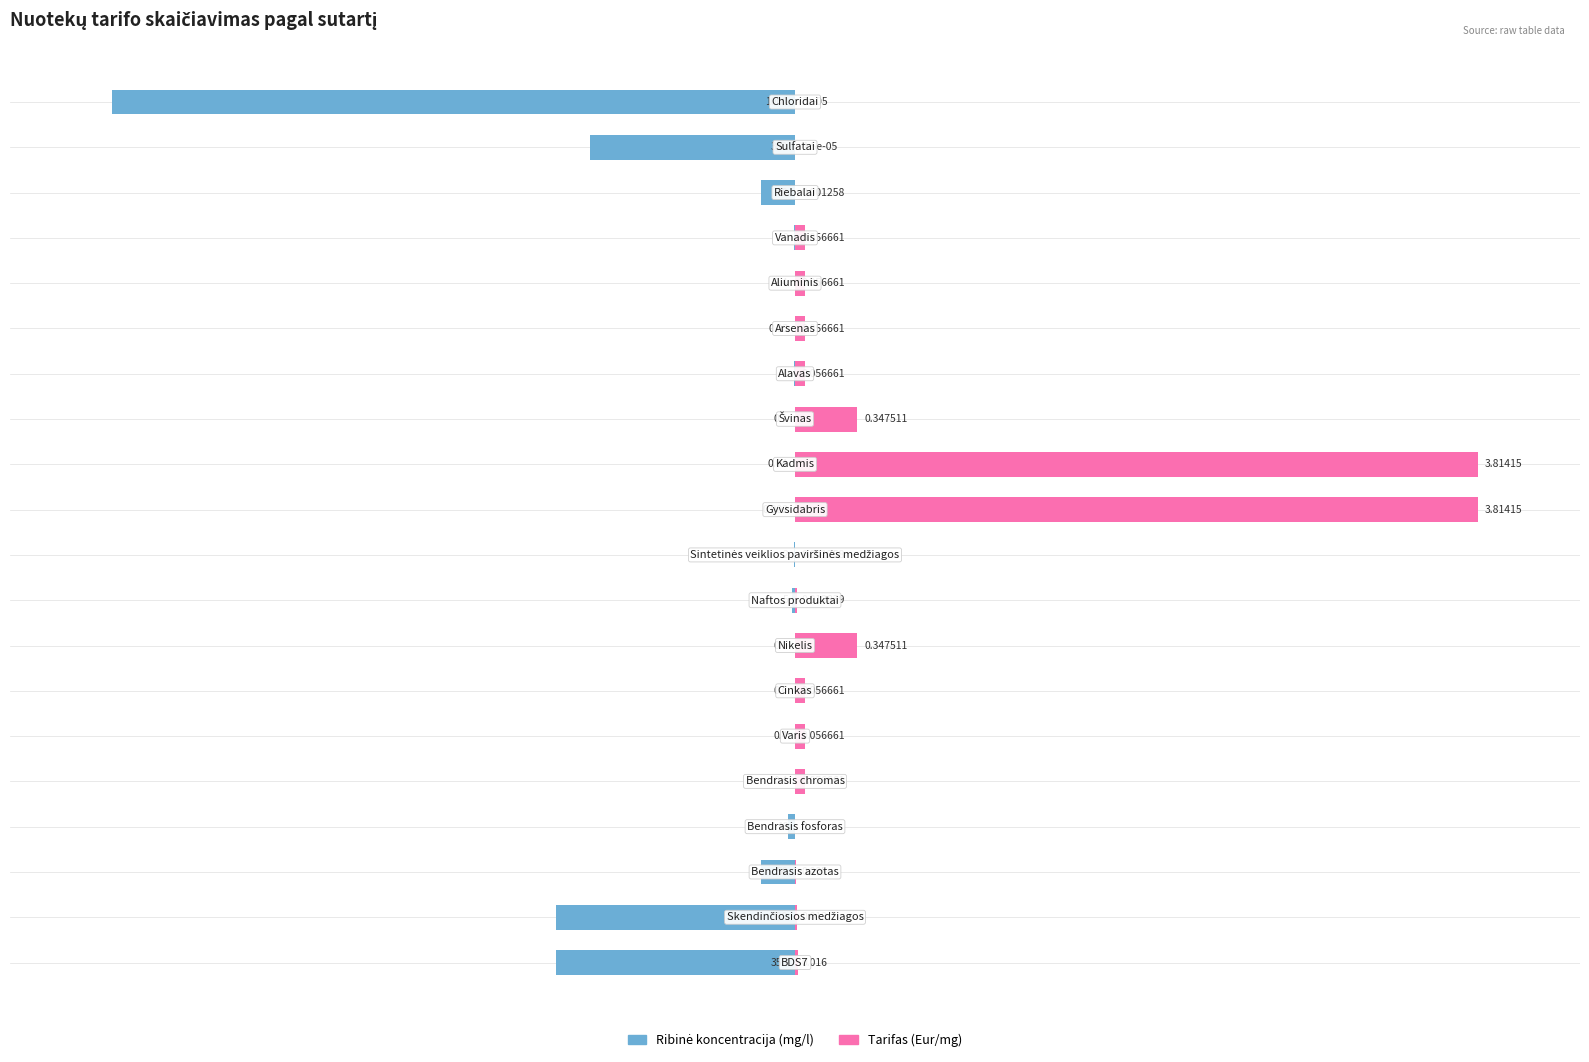

How many categories are shown in the chart?

20